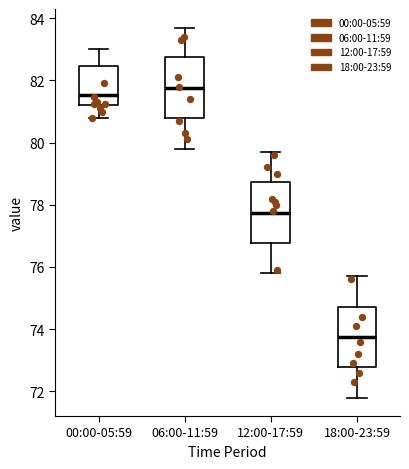

Where is the upper edge of the box for 00:00-05:59 on the y-axis? The values are not printed on the chart, so give them approximately, as read against the axis.

82.4